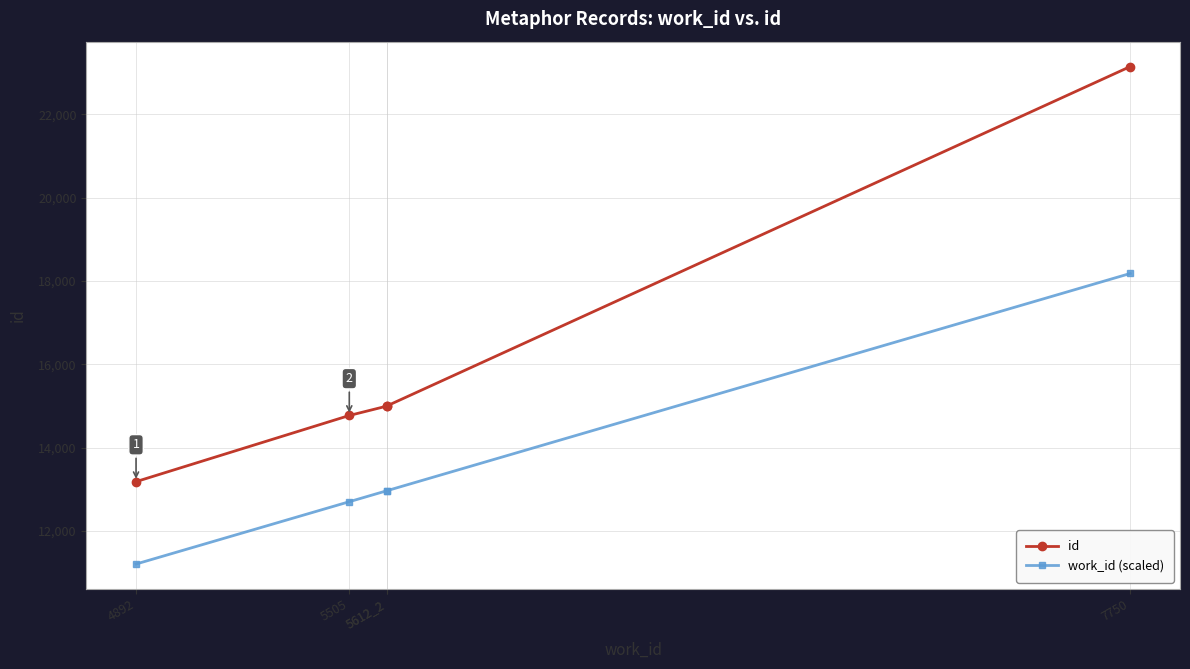

At which label is work_id (scaled) closest to 14691?

5612_2